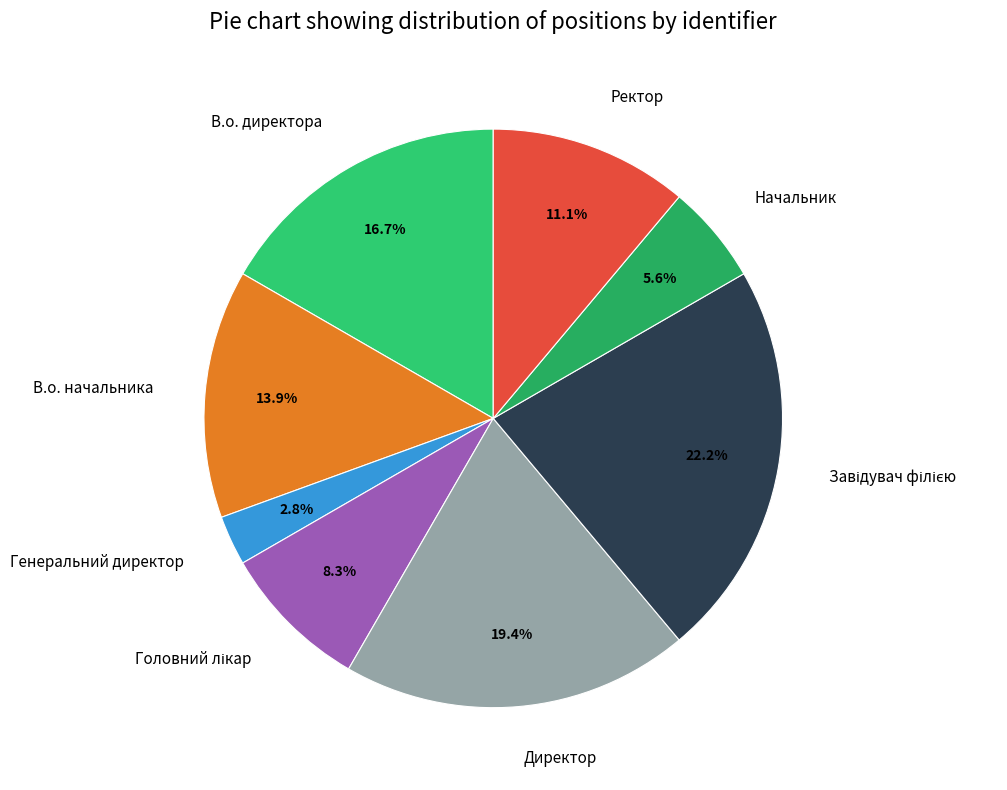

What is the smallest slice in the pie chart?

Генеральний директор